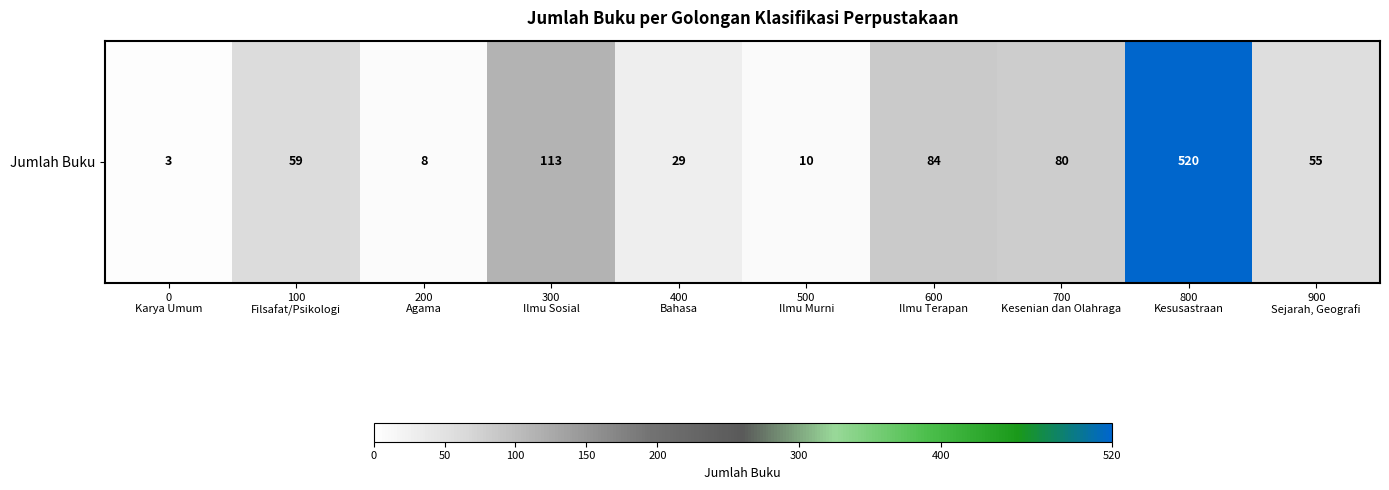

True or false: the data shows 53 at 700
Kesenian dan Olahraga.

False